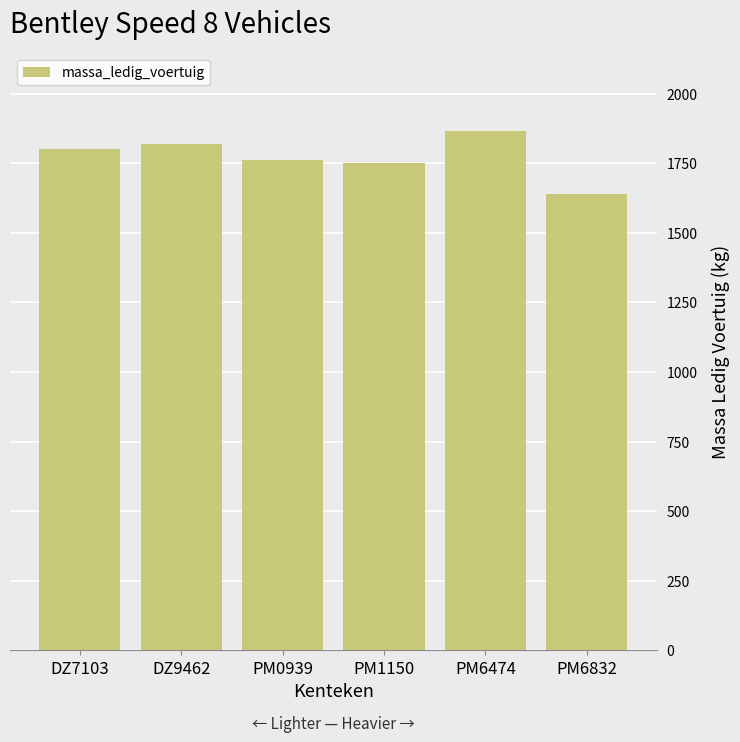

How many bars are there in total?

6